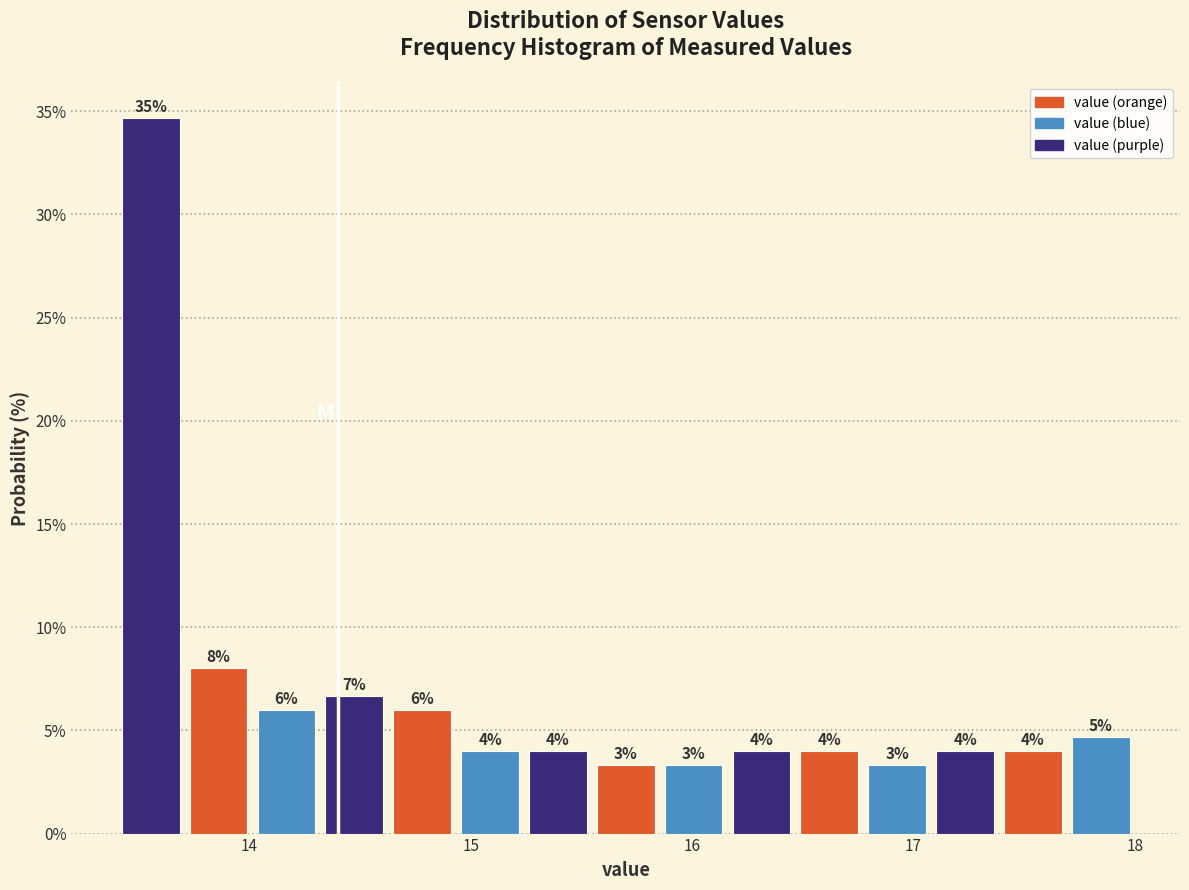

Around what value on the x-axis is the tallest bar? Give the approximate position of its centre, as read against the axis.

13.6